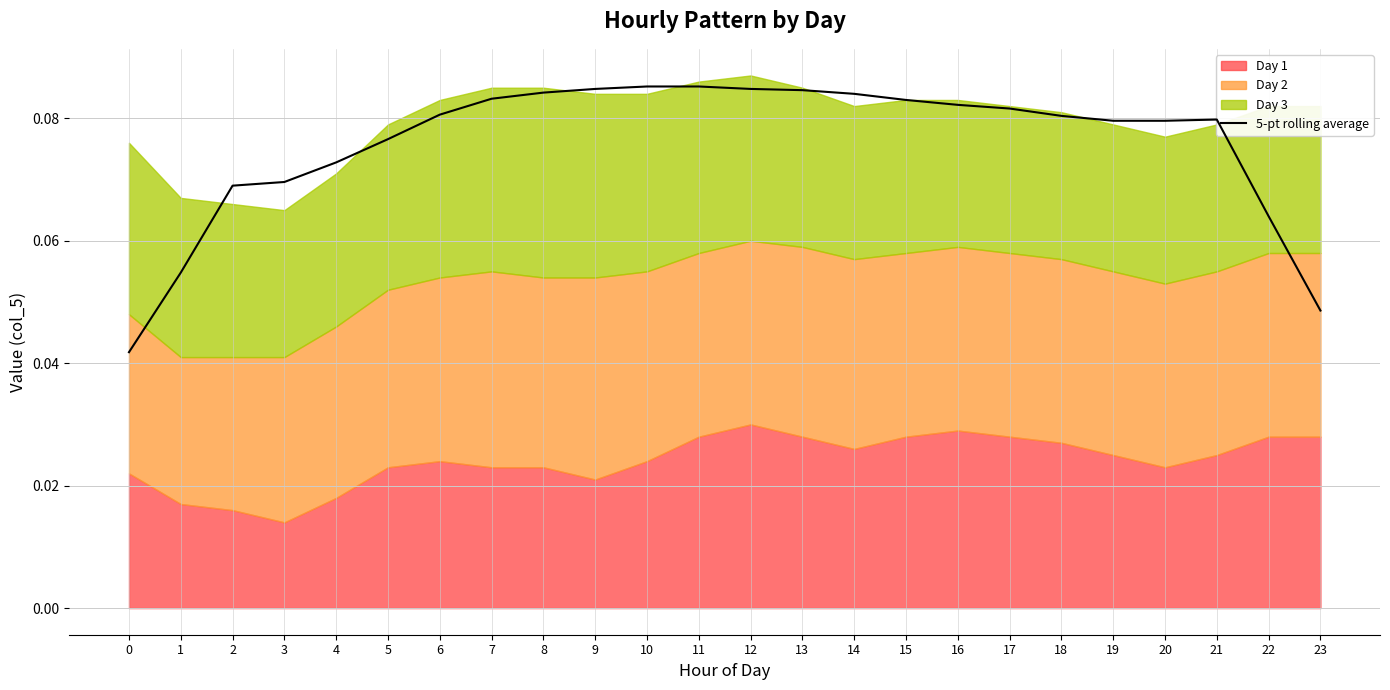

The 5-pt rolling average series shows 0.0 at 9. True or false?

False